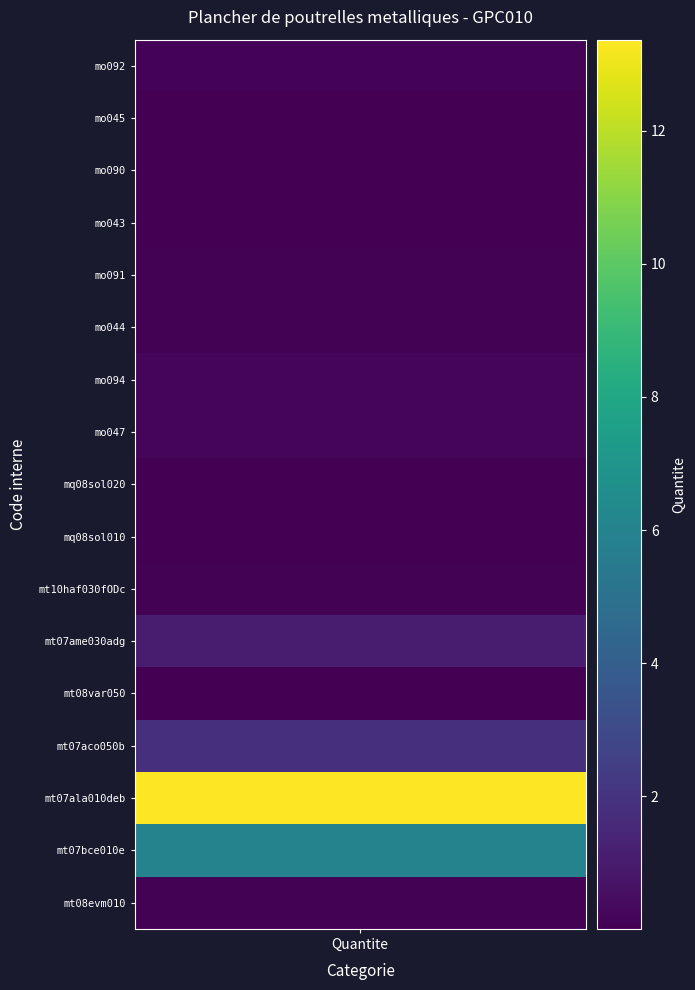

What is the sum of all values?

23.4